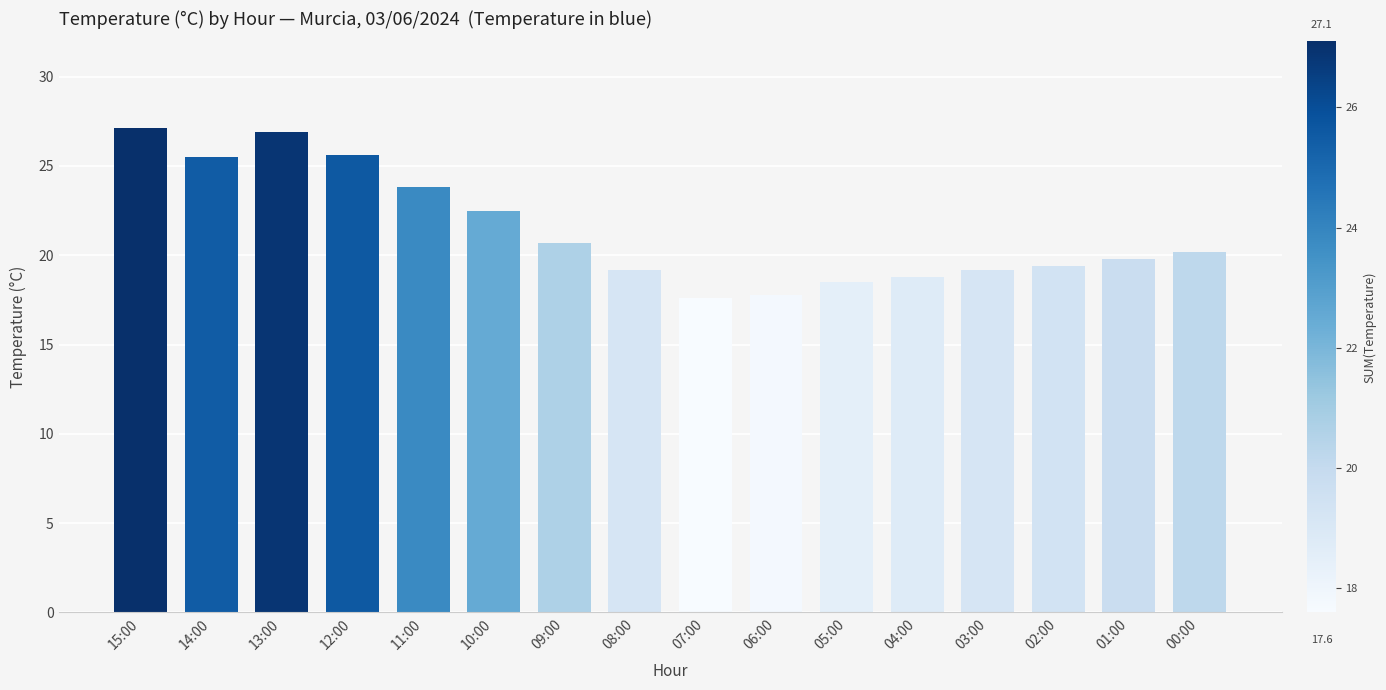

Approximately how many times larger is the value at 04:00 compared to 12:00?

0.7